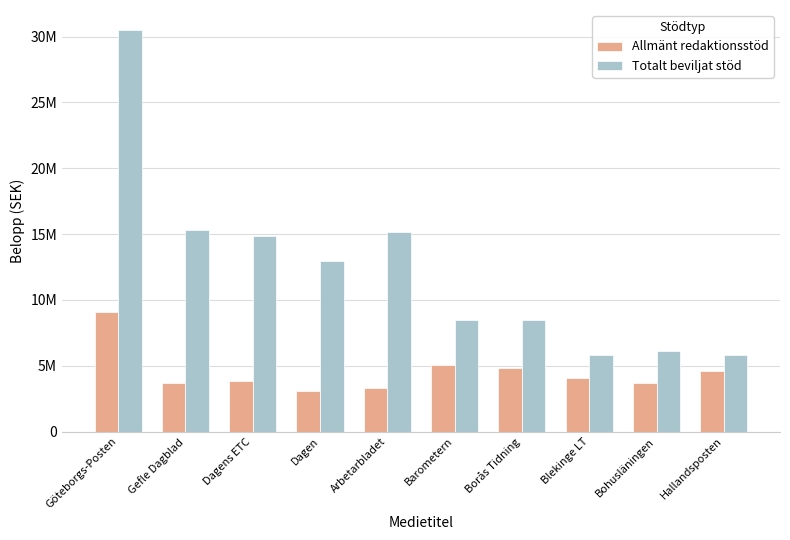

List the series in order of their overall mean, highest first.

Totalt beviljat stöd, Allmänt redaktionsstöd